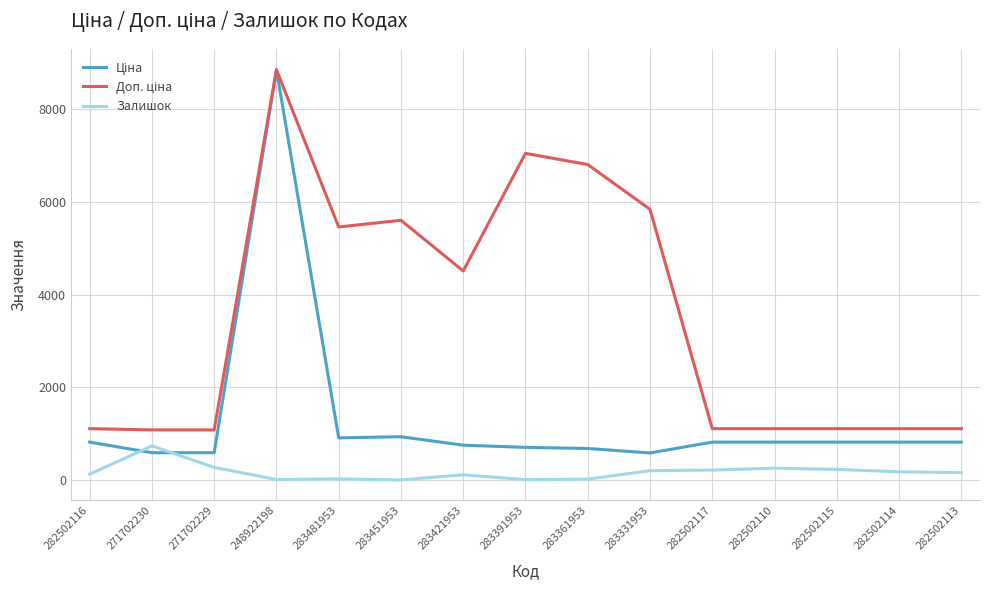

At which category is the sum across all series the highest?

248922198